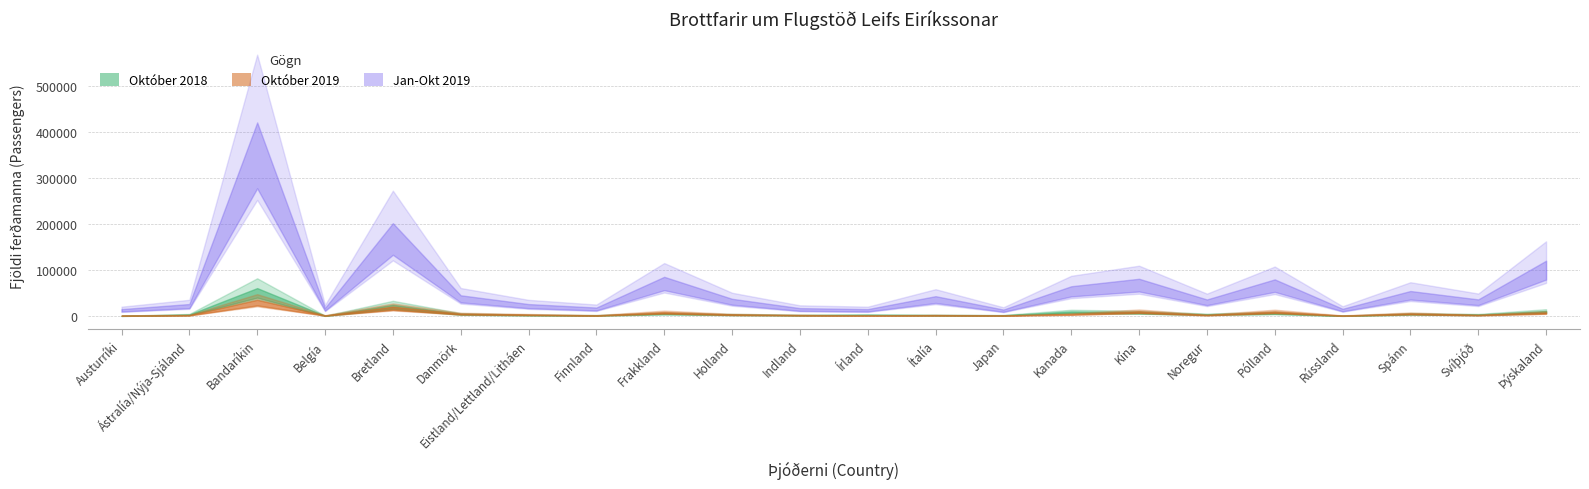

Which series changed the most between Belgía and Rússland?

Jan-Okt 2019